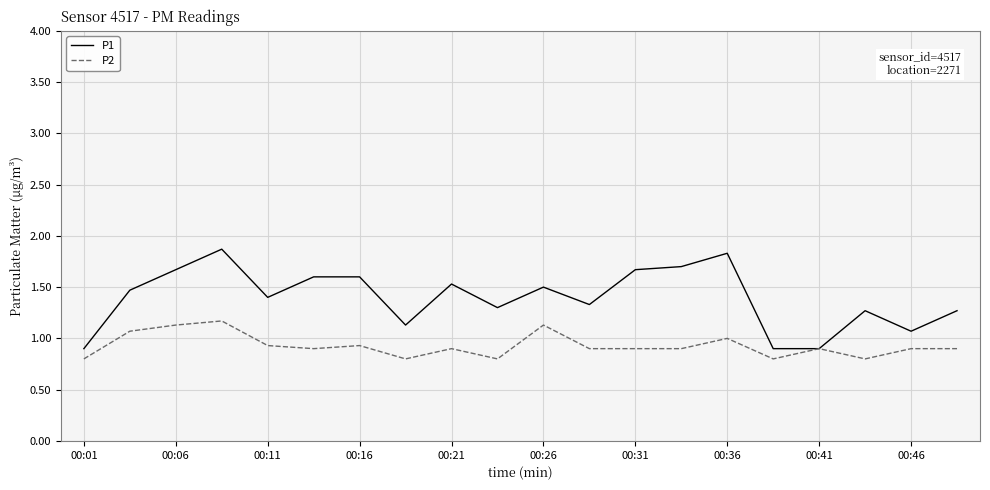

Which series has the largest total across all categories?

P1